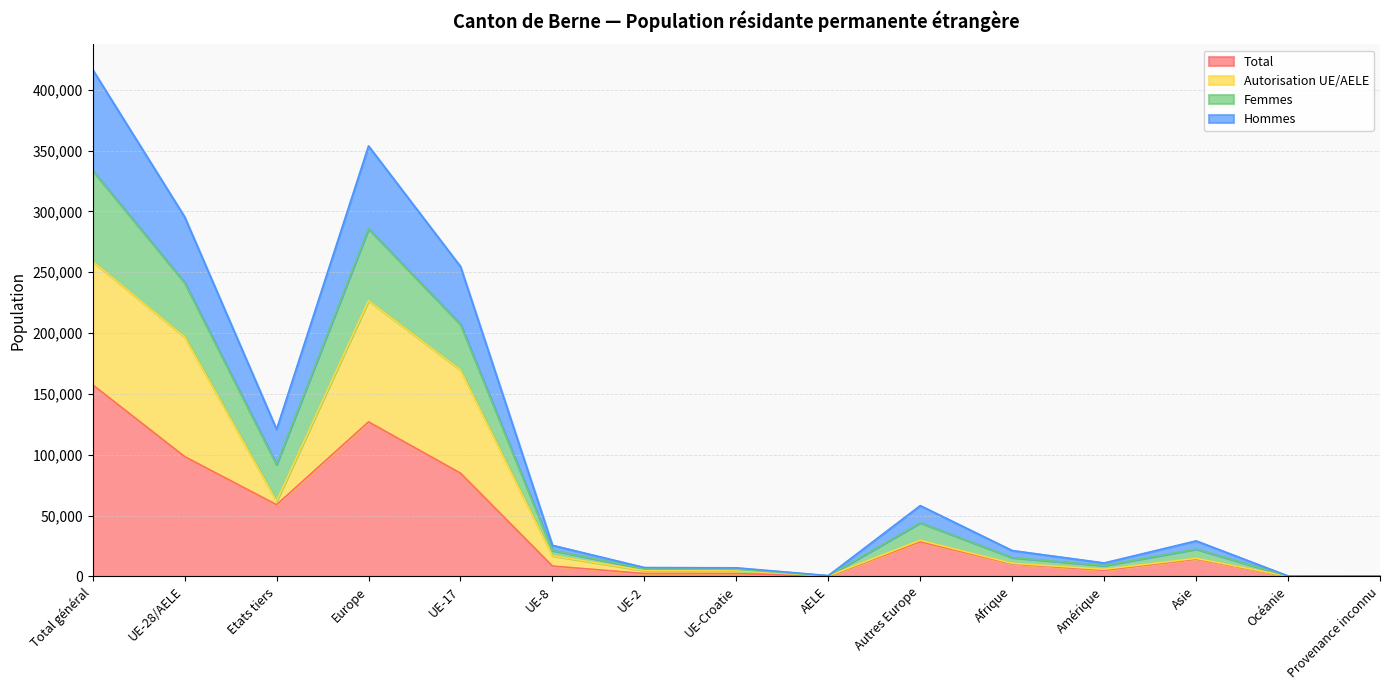

What is the maximum value for Total?

157463